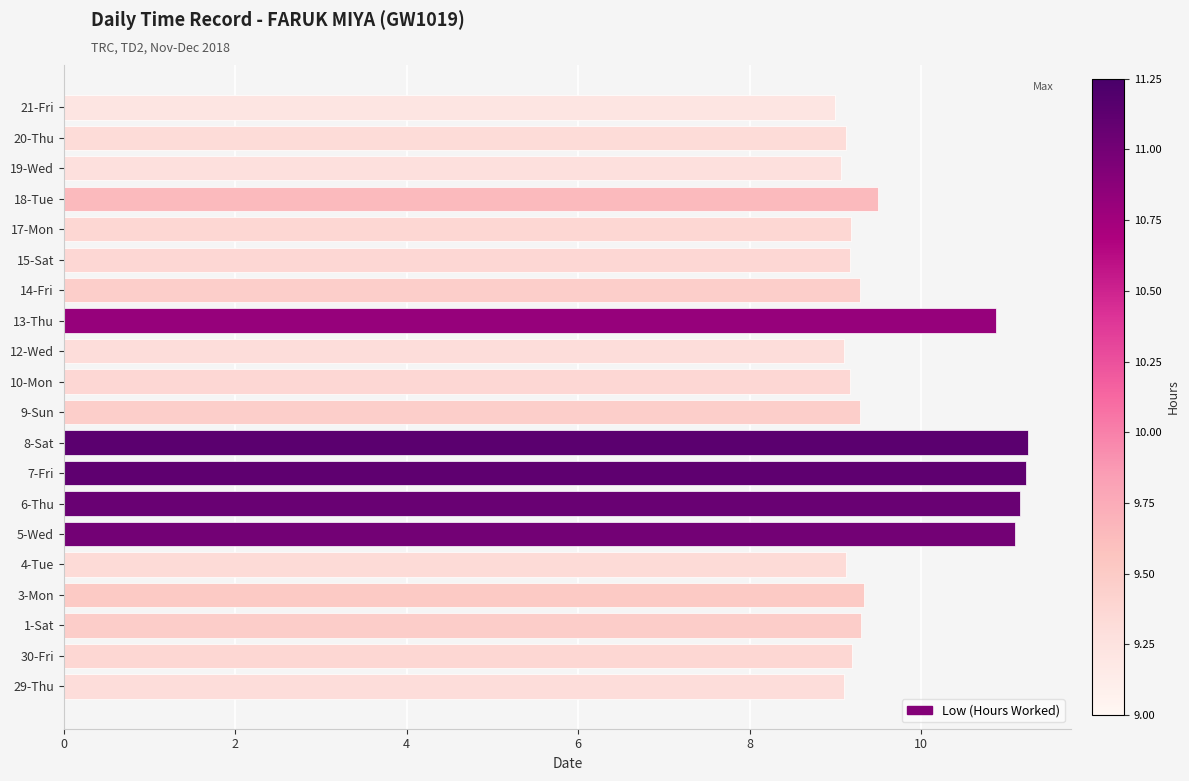

What is the sum of the values at 8-Sat and 15-Sat?

20.4